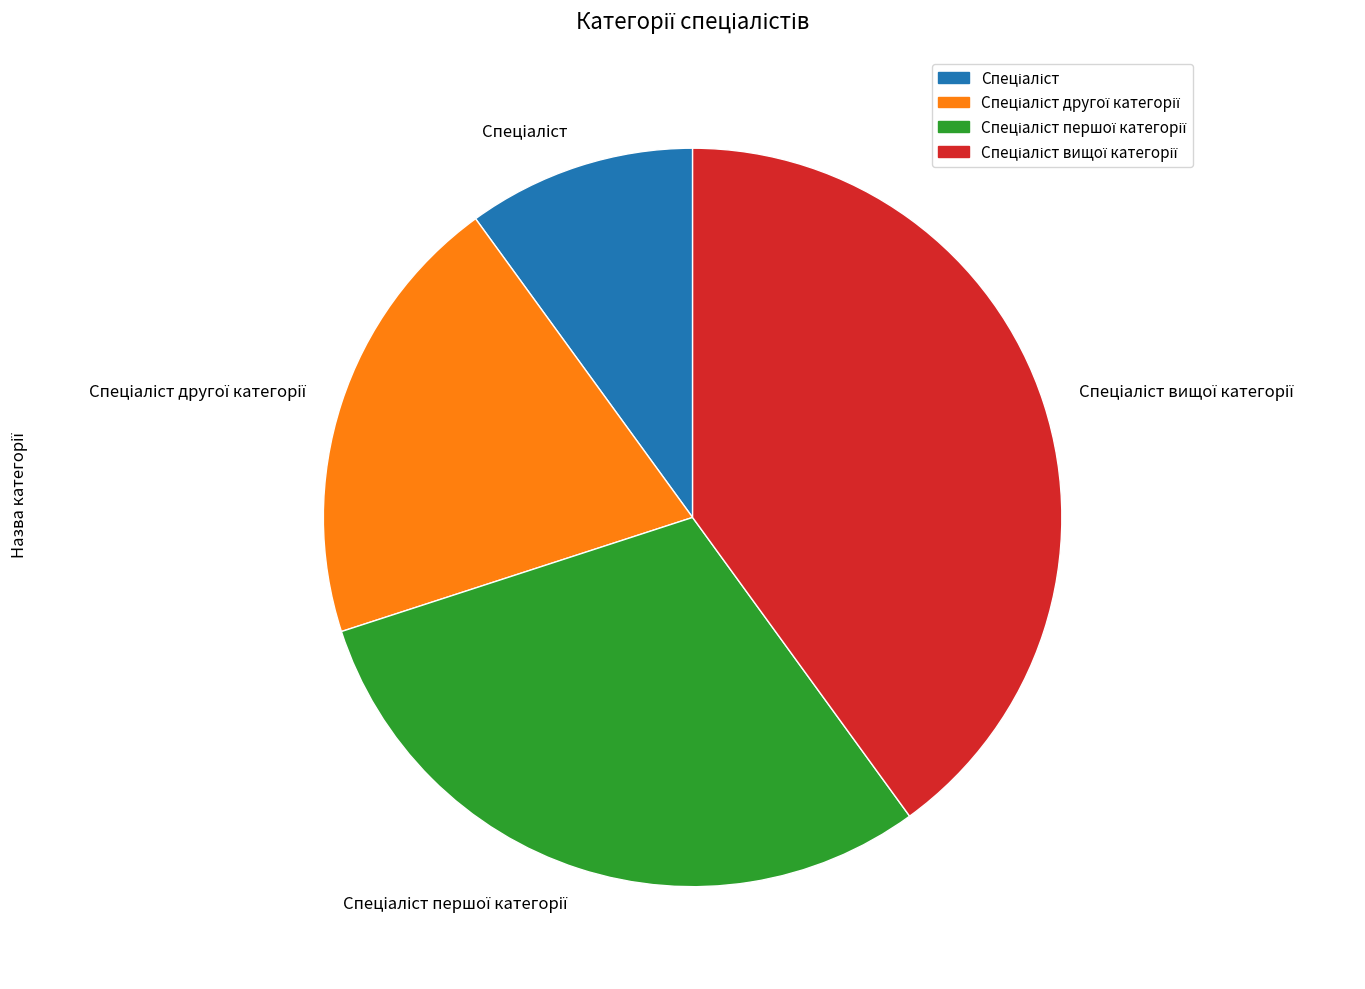

Does any single category account for the majority?

No